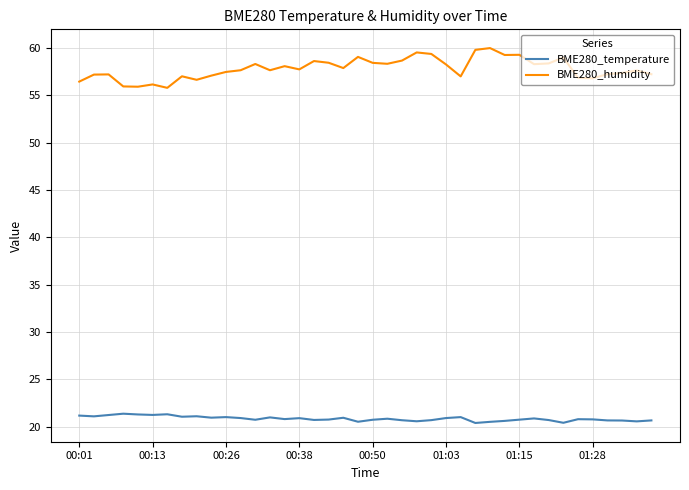

List the series in order of their overall mean, lowest first.

BME280_temperature, BME280_humidity